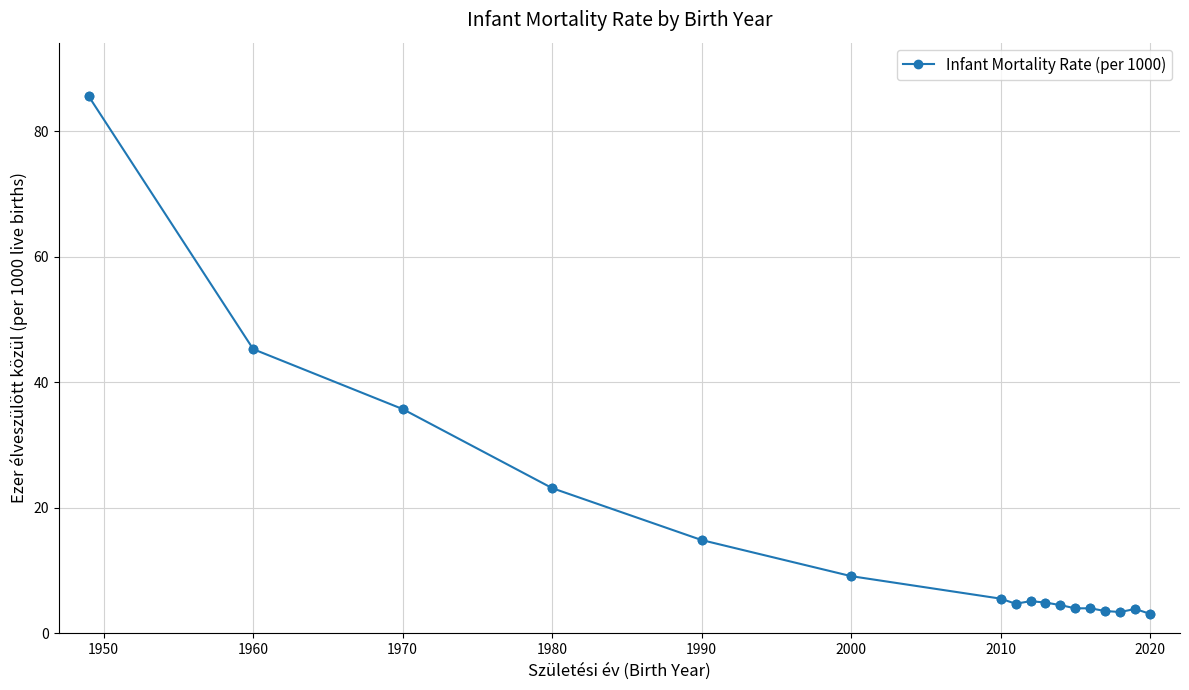

What is the average value?

15.3